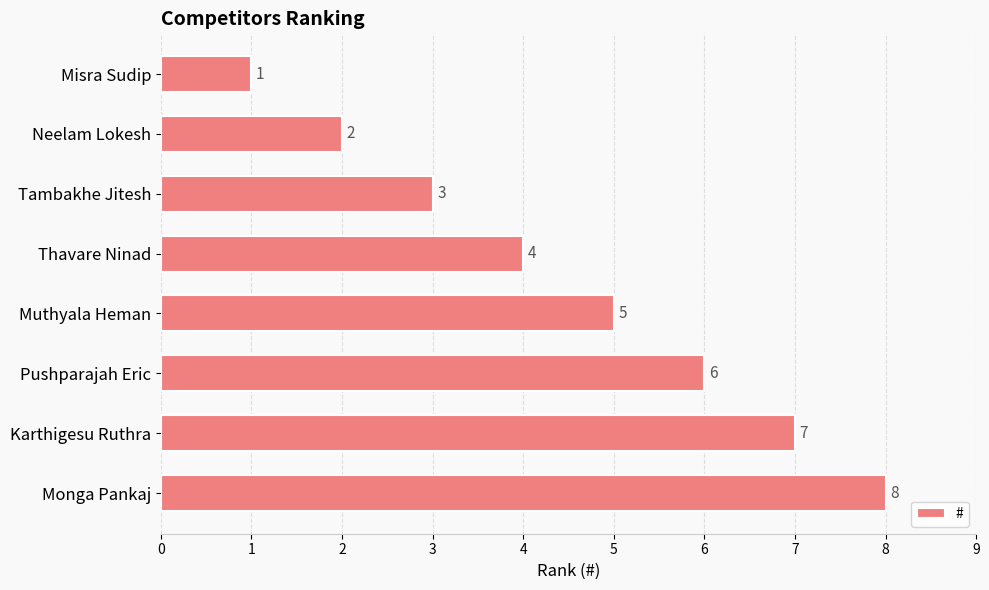

Rank the categories by value from highest to lowest.

Monga Pankaj, Karthigesu Ruthra, Pushparajah Eric, Muthyala Heman, Thavare Ninad, Tambakhe Jitesh, Neelam Lokesh, Misra Sudip